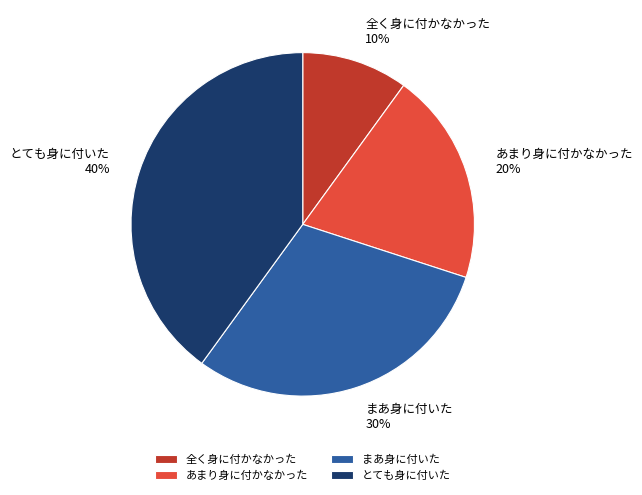

Is あまり身に付かなかった the majority of the pie?

No